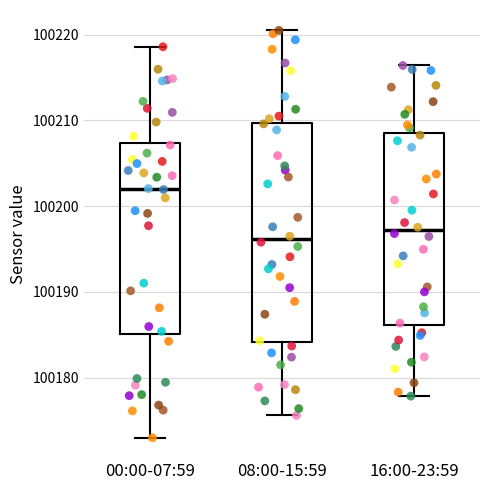

Which box has the lowest median line?

08:00-15:59